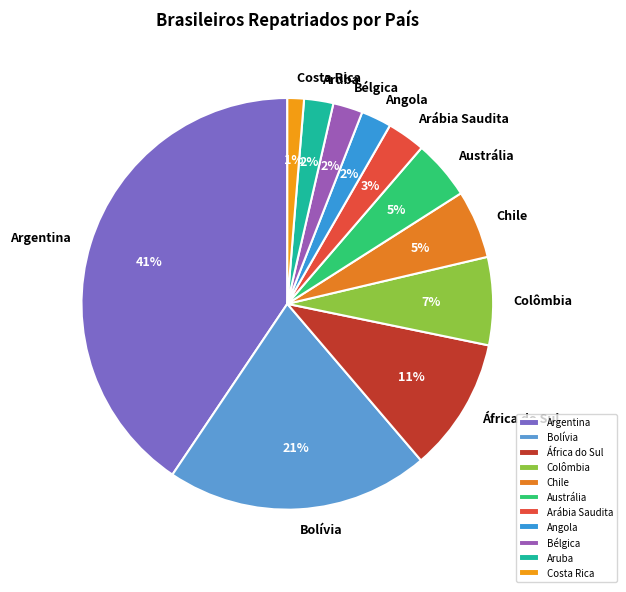

To the nearest percent, what is the difference between the Colômbia and Bolívia slice percentages?

14%